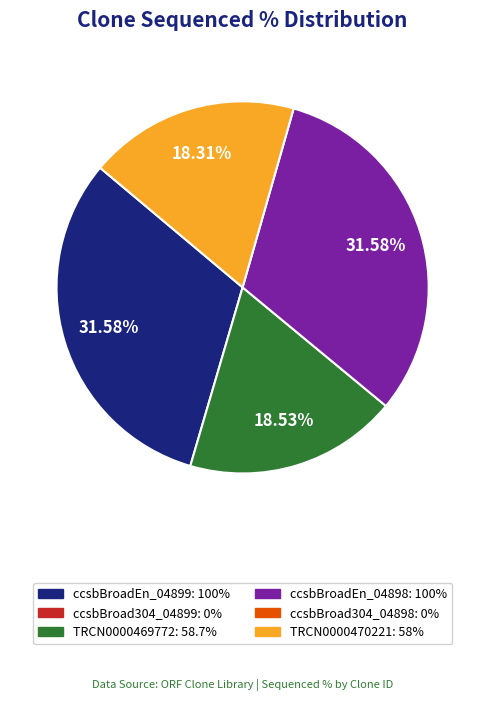

How many slices are in this pie chart?

4